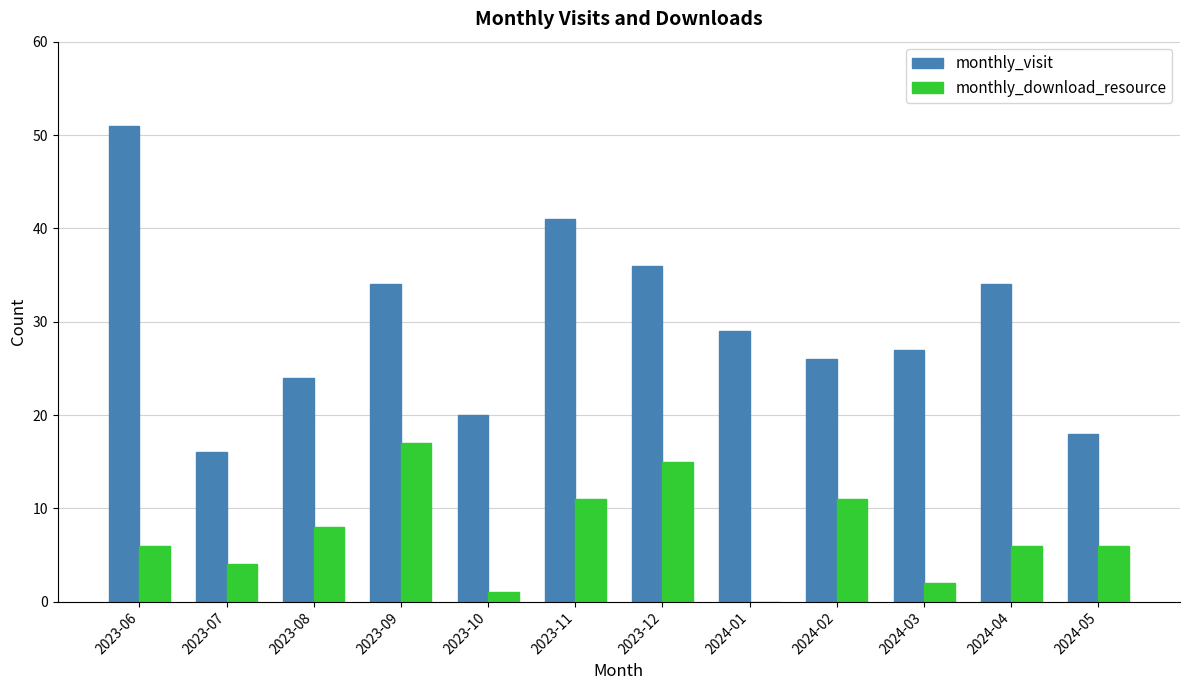

What is the maximum value for monthly_download_resource?

17